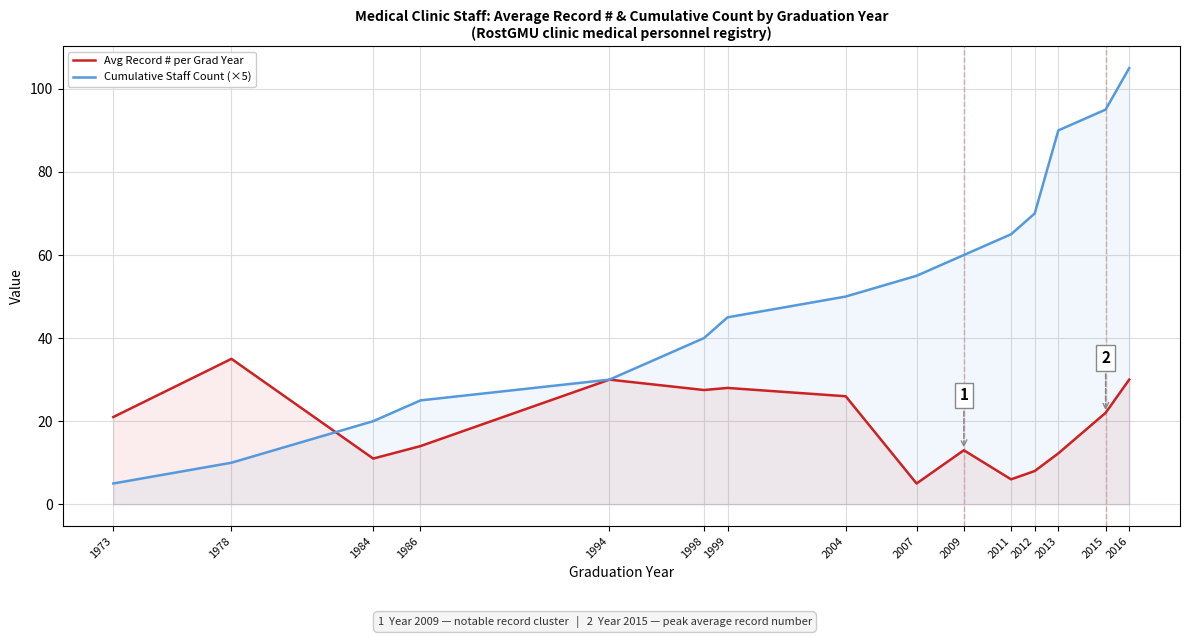

Reading right to left, transcribe all the data shown in this chart.

Avg Record # per Grad Year: 30.0	22.0	12.2	8.0	6.0	13.0	5.0	26.0	28.0	27.5	30.0	14.0	11.0	35.0	21.0
Cumulative Staff Count (×5): 105.0	95.0	90.0	70.0	65.0	60.0	55.0	50.0	45.0	40.0	30.0	25.0	20.0	10.0	5.0